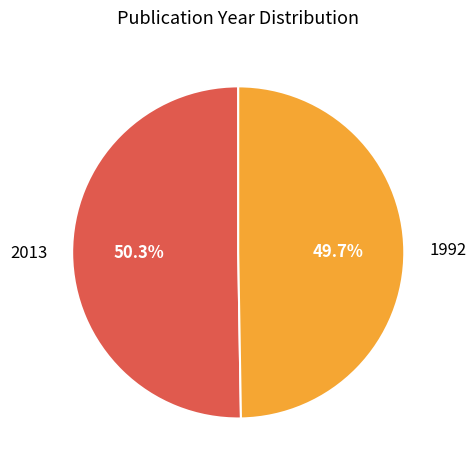

Which category has the biggest portion of the pie?

2013